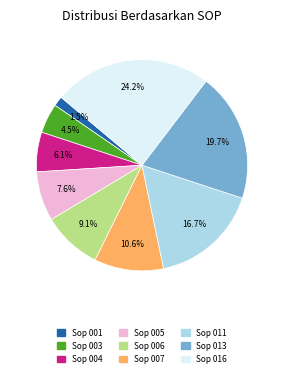

To the nearest percent, what percentage of the pie is Sop 005?

8%